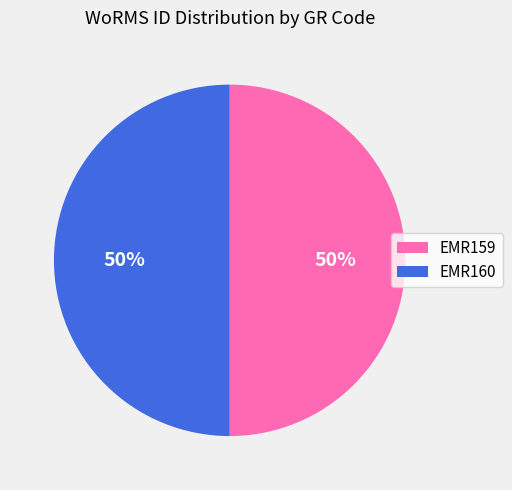

To the nearest percent, what percentage of the pie is EMR159?

50%